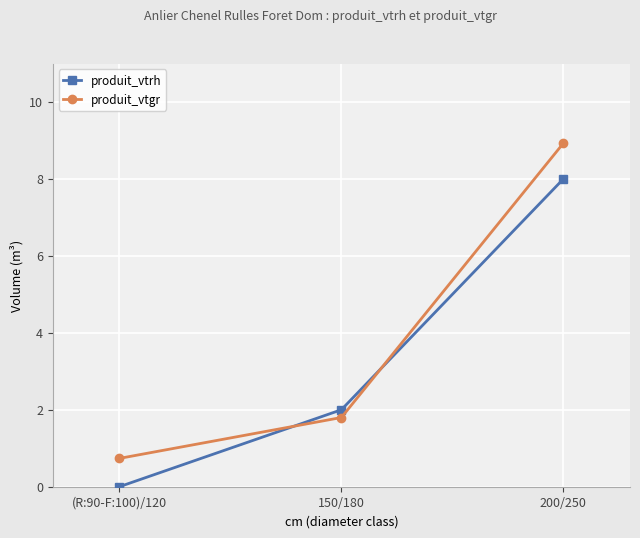

At which label is produit_vtgr closest to 4?

150/180